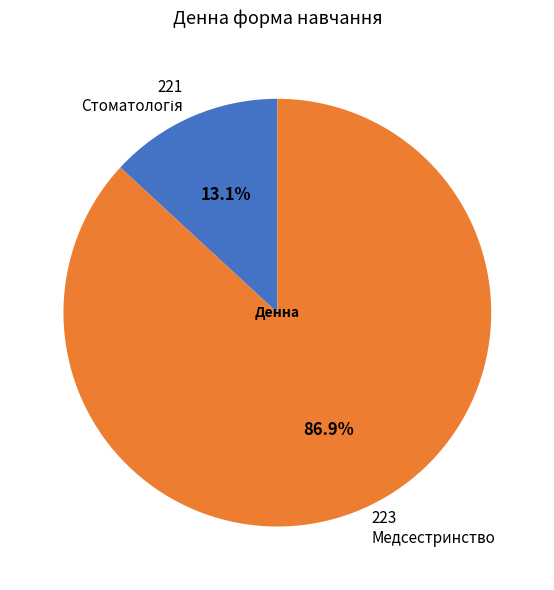

How many slices are in this pie chart?

2